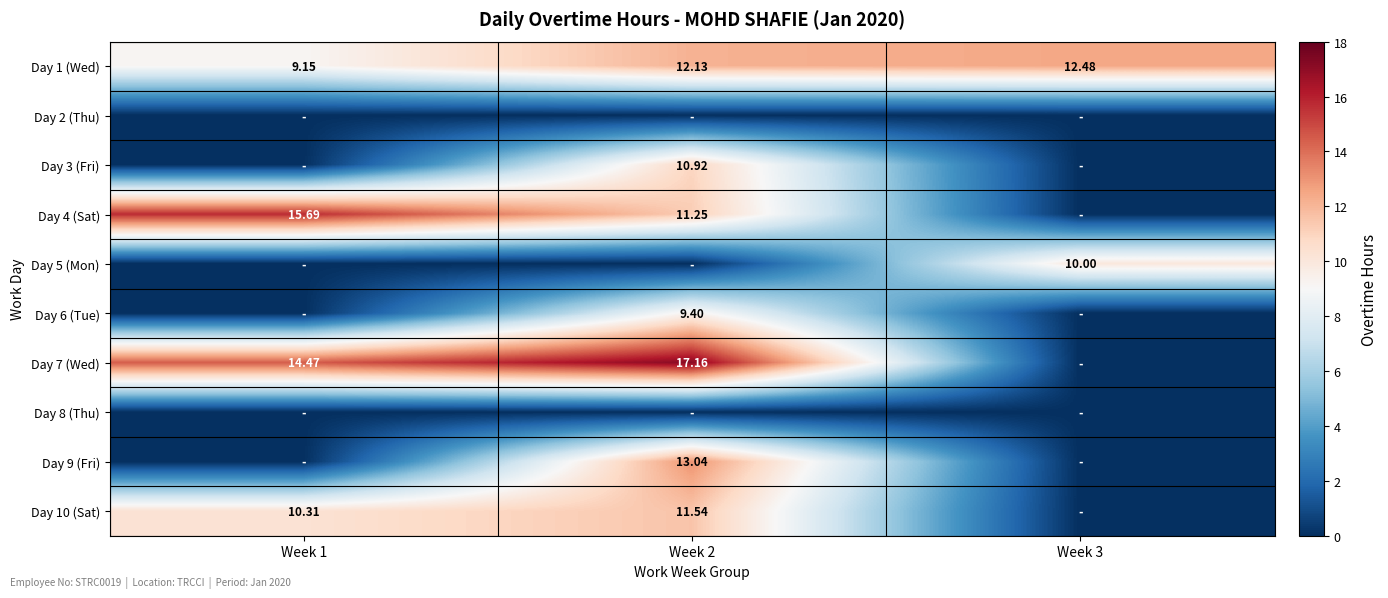

What is the spread (max minus min) of values at Week 3?

12.5